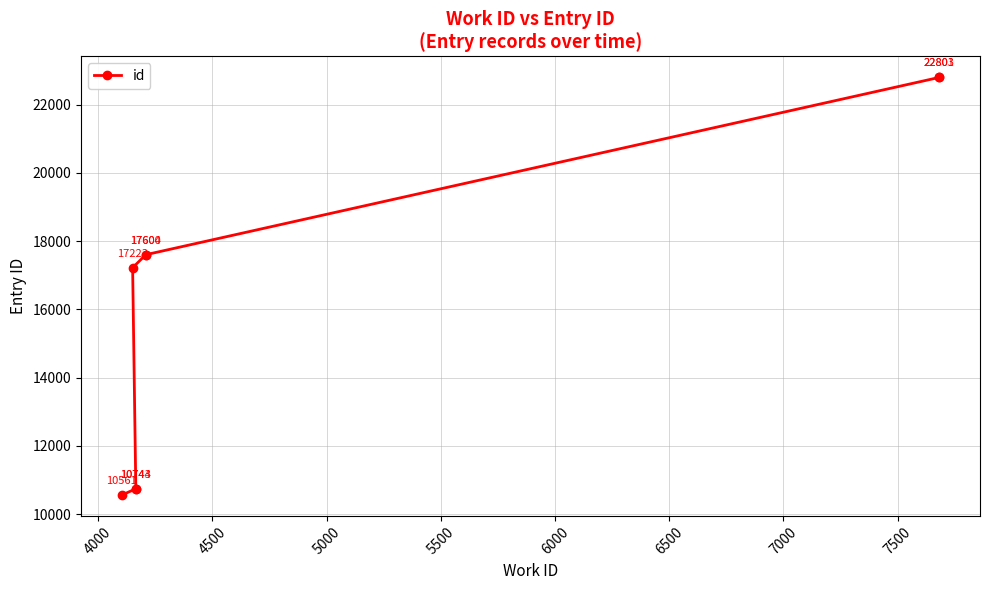

Does the chart display data point markers on the line(s)?

Yes